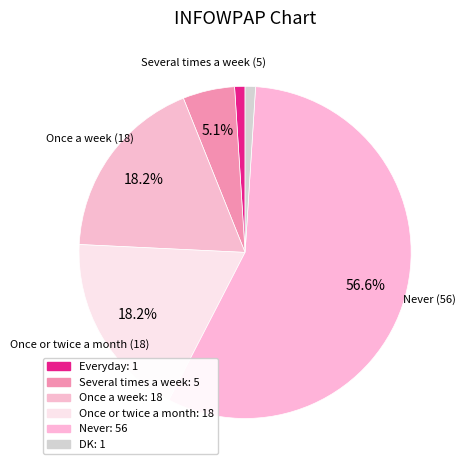

To the nearest percent, what is the average slice percentage?

17%